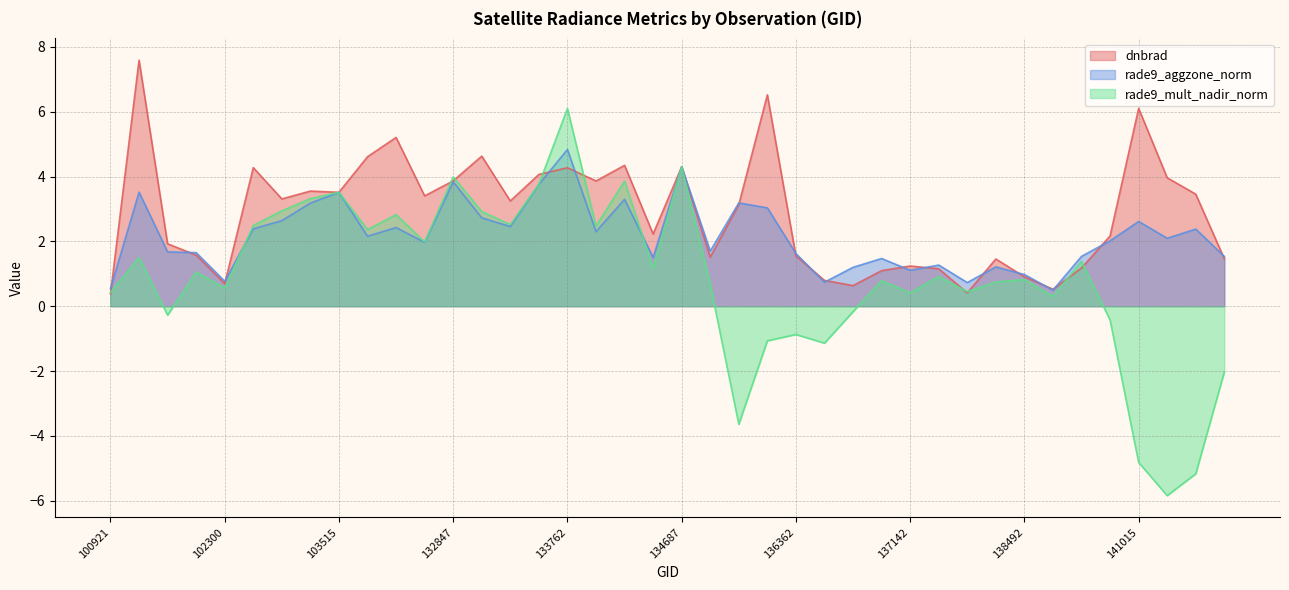

What is the sum of all rade9_mult_nadir_norm values?

35.1